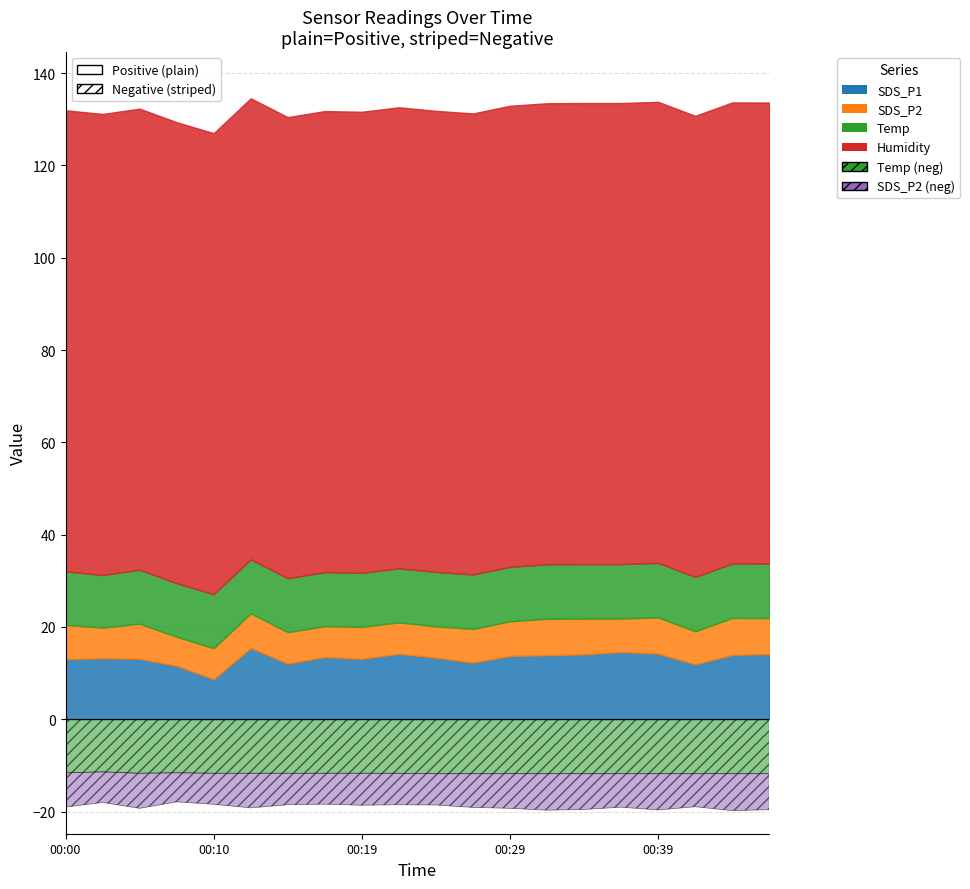

Is it true that Temp equals 5.5 at 00:02?

False